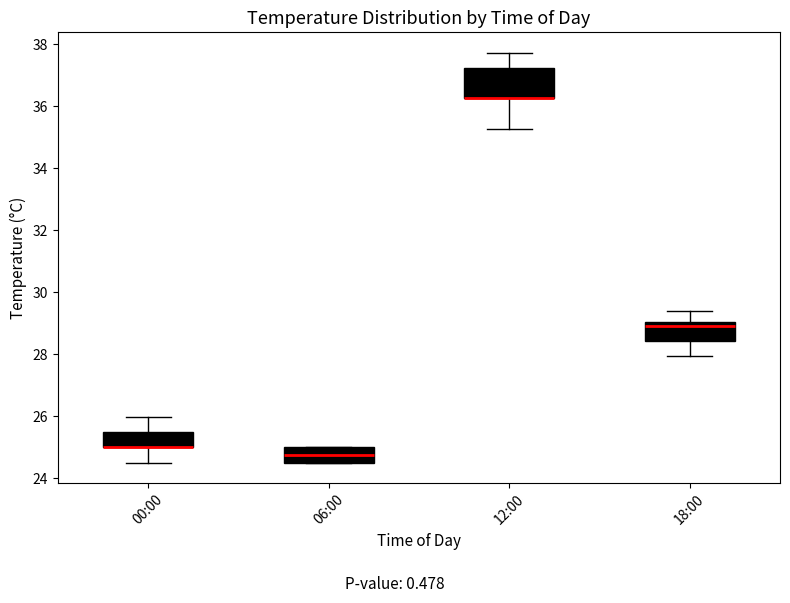

Reading left to right, transcribe this box plot: for each box, give where its median line is, the range the box spans, and where its two whiskers end, as read against the y-axis. The values are not printed on the chart, so give them approximately, as read against the axis.

00:00: median 25.0 (drawn on the box's lower edge), box 25.0 to 25.4, whiskers 24.6 to 26.0
06:00: median 24.8, box 24.6 to 25.0, whiskers 24.6 to 25.0
12:00: median 36.2 (drawn on the box's lower edge), box 36.2 to 37.2, whiskers 35.2 to 37.8
18:00: median 29.0 (just below the box's upper edge), box 28.4 to 29.0, whiskers 28.0 to 29.4